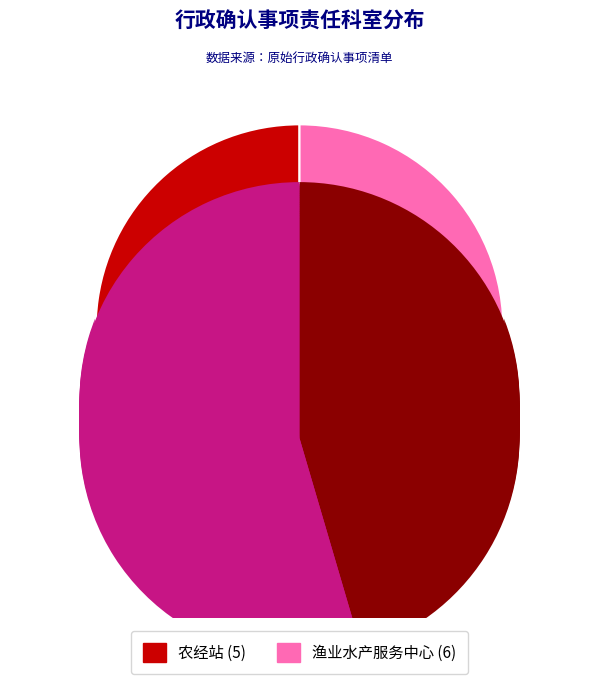

What is the smallest slice in the pie chart?

农经站